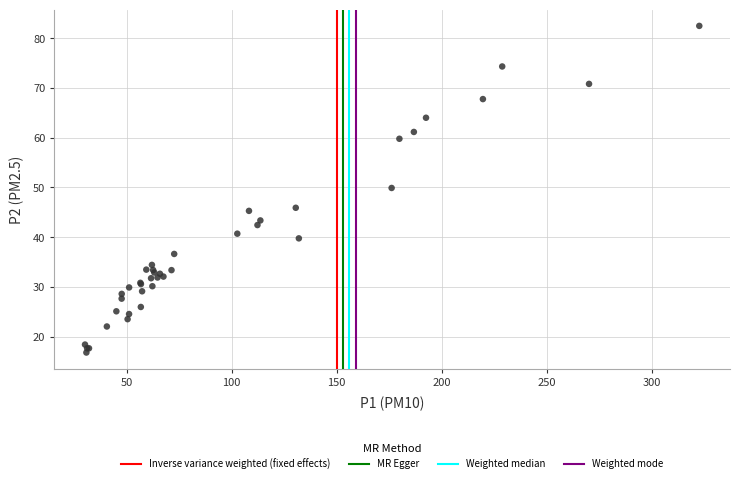

What Y value in the scatter plot is closest to 49?

49.9